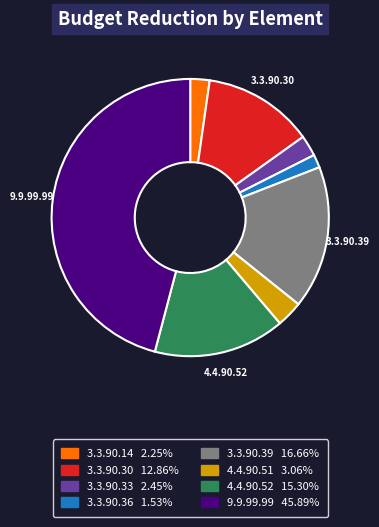

Is there a majority slice in this chart?

No